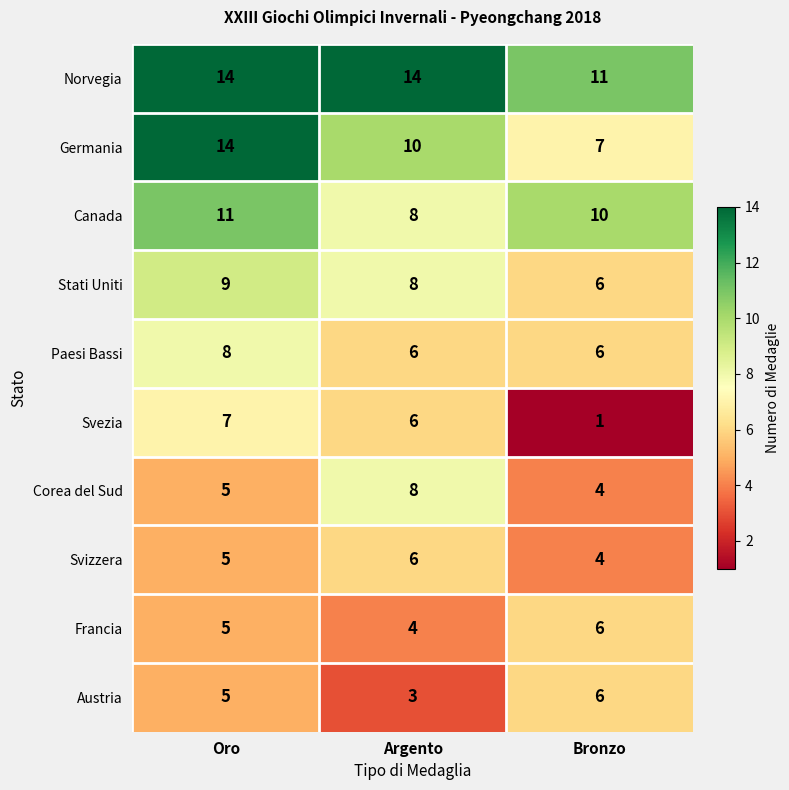

How many data points does each series have?

3